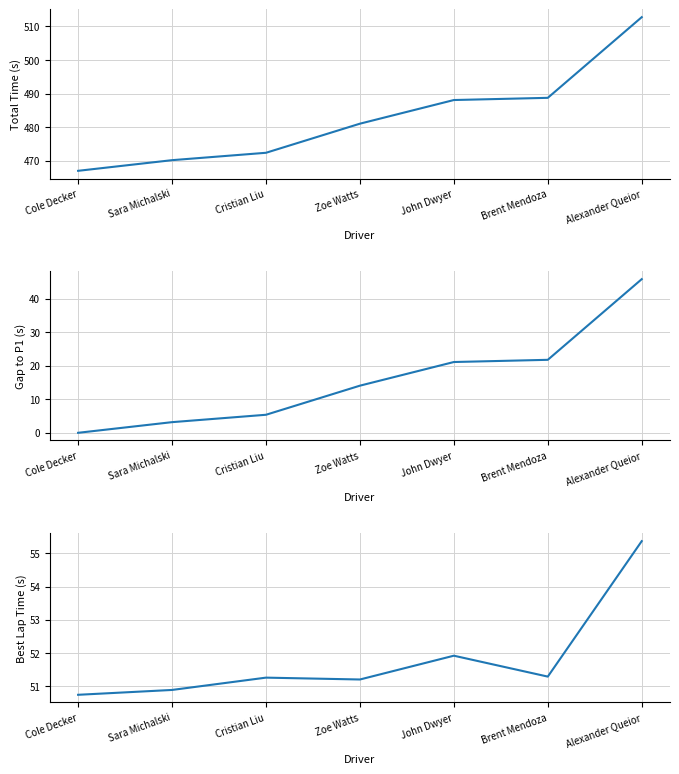

Reading right to left, extract all data points from this chart.

Total Time: 512.8	488.7	488.1	481.0	472.4	470.2	467.0
Gap to P1: 45.8	21.7	21.1	14.0	5.4	3.2	0.0
Best Lap Time: 55.4	51.3	51.9	51.2	51.3	50.9	50.7